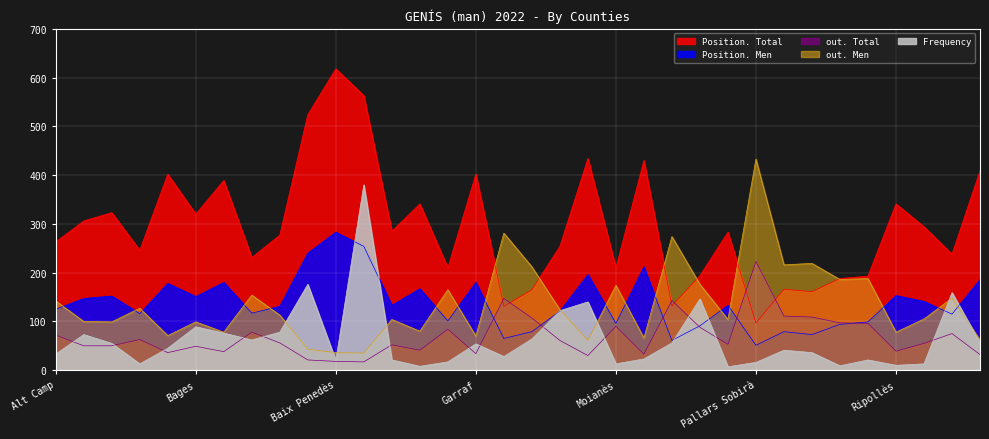

Reading left to right, extract all data points from this chart.

Frequency: Alt Camp=33	Alt Empordà=73	Alt Penedès=55	Alt Urgell=13	Anoia=45	Bages=89	Baix Camp=76	Baix Ebre=62	Baix Empordà=78	Baix Llobregat=176	Baix Penedès=20	Barcelonès=380	Berguedà=21	Cerdanya=8	Conca de Barberà=17	Garraf=54	Garrigues=28	Garrotxa=64	Gironès=122	Maresme=140	Moianès=13	Montsià=23	Noguera=56	Osona=146	Pallars Jussà=7	Pallars Sobirà=16	Pla d'Urgell=41	Pla de l'Estany=36	Priorat=9	Ribera d'Ebre=21	Ripollès=10	Segarra=13	Segrià=159	Selva=56
Position. Total: Alt Camp=263	Alt Empordà=306	Alt Penedès=323	Alt Urgell=246	Anoia=402	Bages=320	Baix Camp=389	Baix Ebre=231	Baix Empordà=277	Baix Llobregat=524	Baix Penedès=618	Barcelonès=563	Berguedà=285	Cerdanya=341	Conca de Barberà=210	Garraf=402	Garrigues=131	Garrotxa=165	Gironès=254	Maresme=434	Moianès=210	Montsià=430	Noguera=132	Osona=194	Pallars Jussà=283	Pallars Sobirà=97	Pla d'Urgell=166	Pla de l'Estany=161	Priorat=188	Ribera d'Ebre=193	Ripollès=341	Segarra=294	Segrià=238	Selva=409
Position. Men: Alt Camp=125	Alt Empordà=147	Alt Penedès=152	Alt Urgell=116	Anoia=178	Bages=151	Baix Camp=180	Baix Ebre=117	Baix Empordà=131	Baix Llobregat=240	Baix Penedès=283	Barcelonès=254	Berguedà=133	Cerdanya=167	Conca de Barberà=101	Garraf=180	Garrigues=65	Garrotxa=79	Gironès=121	Maresme=196	Moianès=96	Montsià=212	Noguera=61	Osona=91	Pallars Jussà=133	Pallars Sobirà=51	Pla d'Urgell=79	Pla de l'Estany=73	Priorat=94	Ribera d'Ebre=99	Ripollès=153	Segarra=141	Segrià=115	Selva=186
out. Total: Alt Camp=72	Alt Empordà=50	Alt Penedès=50	Alt Urgell=63	Anoia=36	Bages=49	Baix Camp=38	Baix Ebre=78	Baix Empordà=56	Baix Llobregat=21	Baix Penedès=18	Barcelonès=17	Berguedà=52	Cerdanya=41	Conca de Barberà=84	Garraf=34	Garrigues=147	Garrotxa=107	Gironès=61	Maresme=30	Moianès=90	Montsià=33	Noguera=143	Osona=88	Pallars Jussà=53	Pallars Sobirà=223	Pla d'Urgell=111	Pla de l'Estany=109	Priorat=97	Ribera d'Ebre=96	Ripollès=39	Segarra=55	Segrià=75	Selva=32
out. Men: Alt Camp=142	Alt Empordà=100	Alt Penedès=99	Alt Urgell=127	Anoia=71	Bages=99	Baix Camp=78	Baix Ebre=154	Baix Empordà=113	Baix Llobregat=43	Baix Penedès=36	Barcelonès=35	Berguedà=104	Cerdanya=80	Conca de Barberà=165	Garraf=70	Garrigues=281	Garrotxa=212	Gironès=124	Maresme=61	Moianès=174	Montsià=66	Noguera=274	Osona=176	Pallars Jussà=104	Pallars Sobirà=433	Pla d'Urgell=216	Pla de l'Estany=219	Priorat=186	Ribera d'Ebre=188	Ripollès=78	Segarra=105	Segrià=148	Selva=62